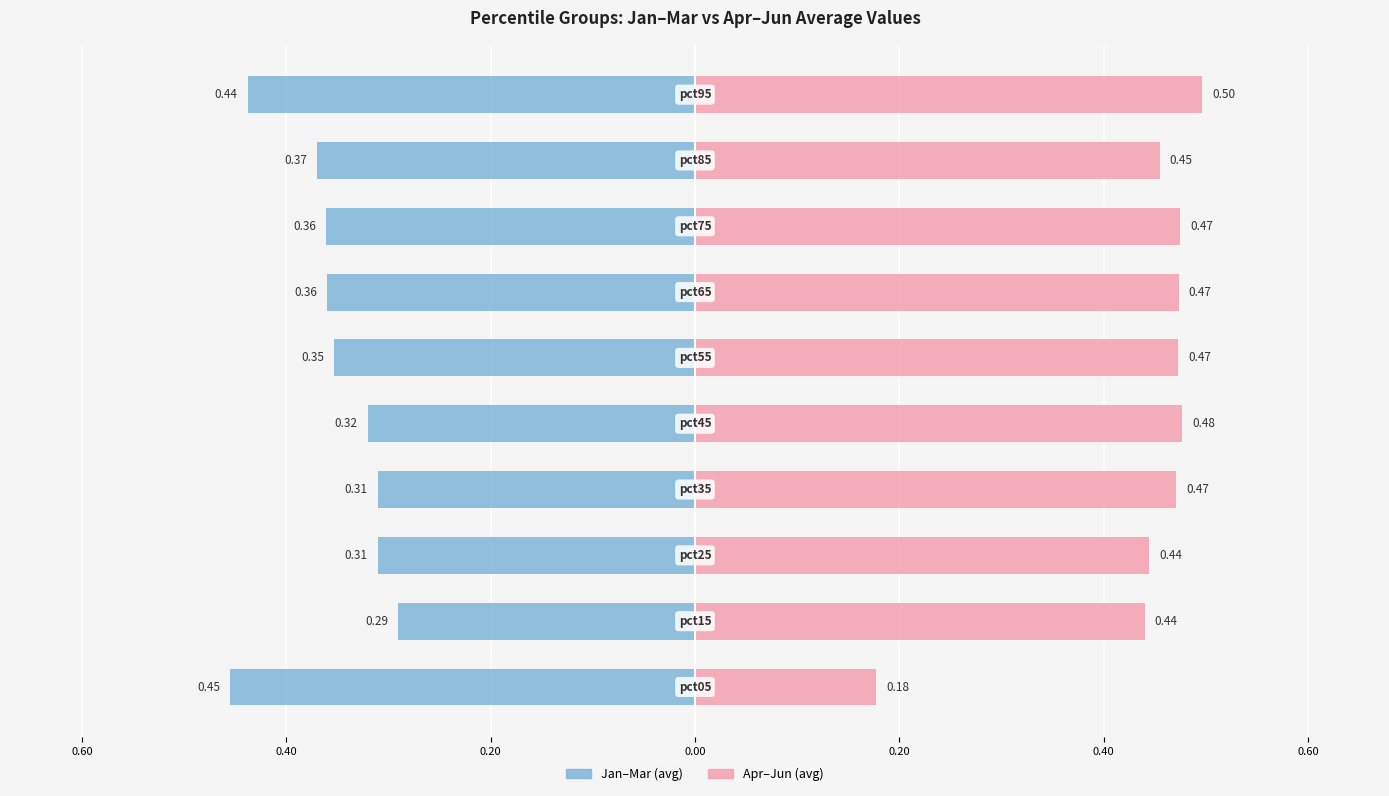

What are all the series names shown in the legend?

Jan-Mar (avg), Apr-Jun (avg)